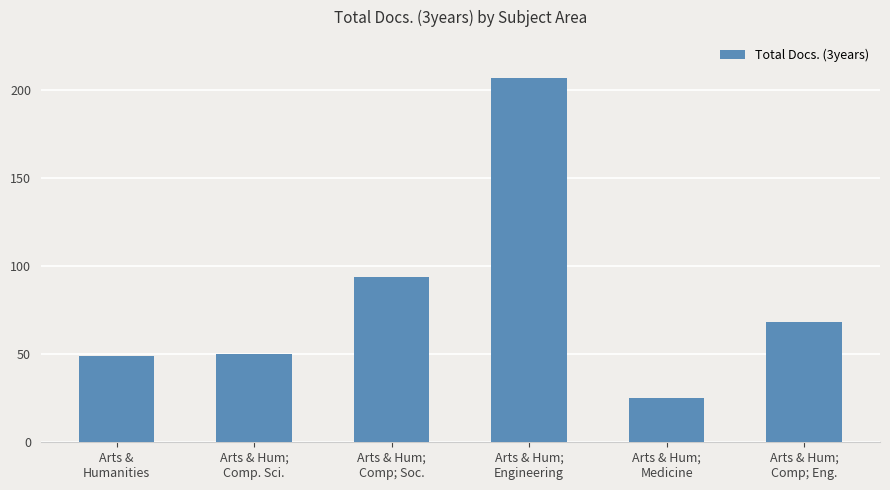

What is the average value?

82